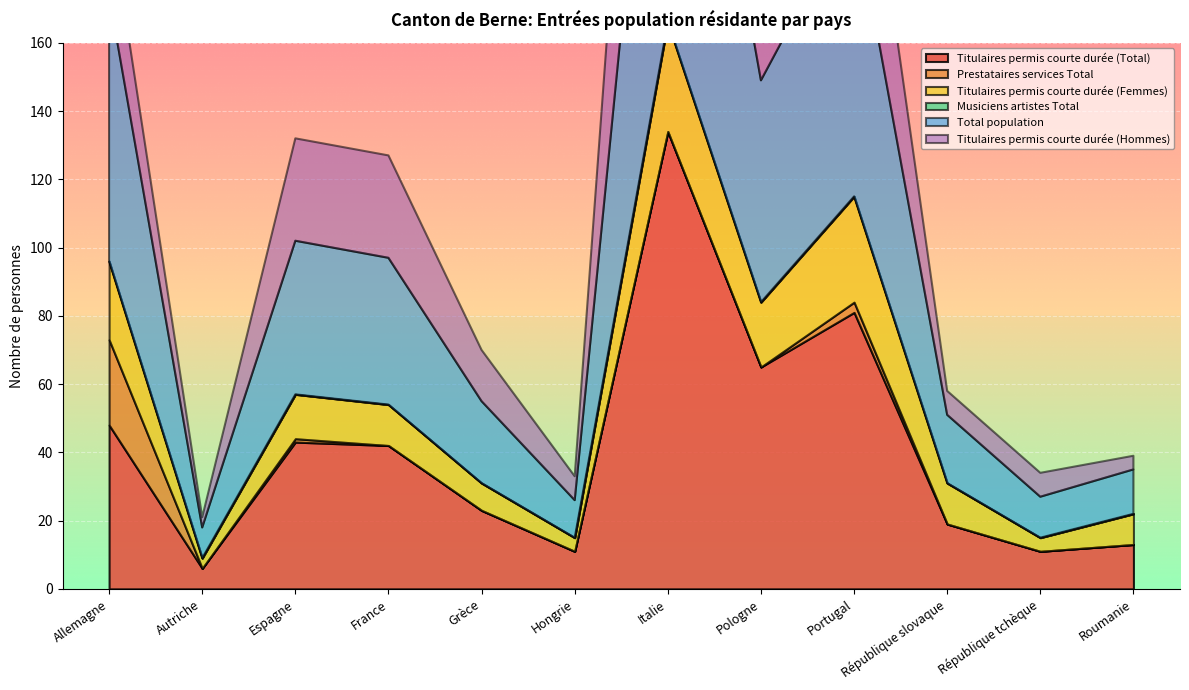

True or false: Total population has a value of 2 at Autriche.

False